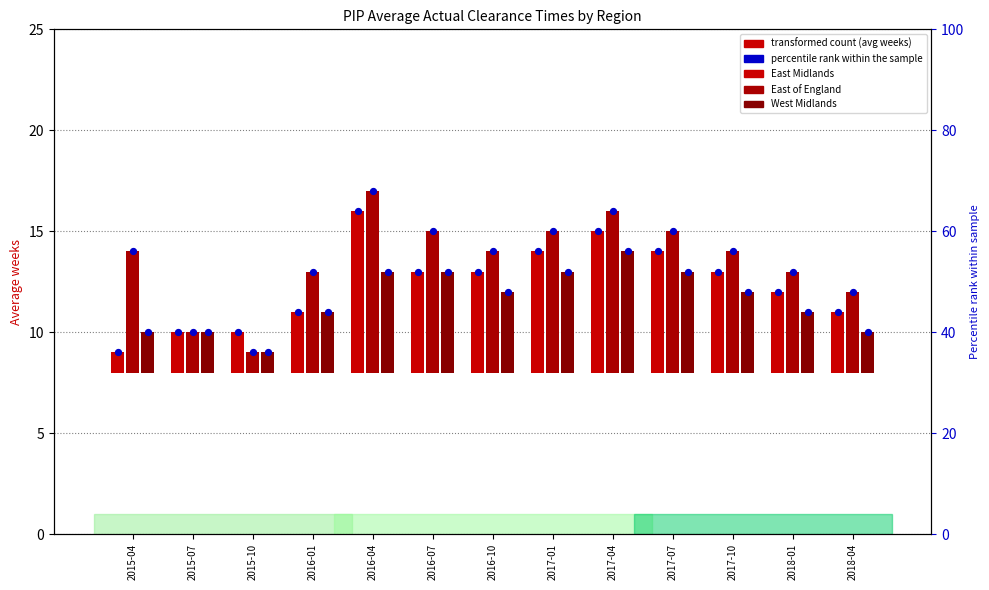

Which series contains the highest Y value?

East of England